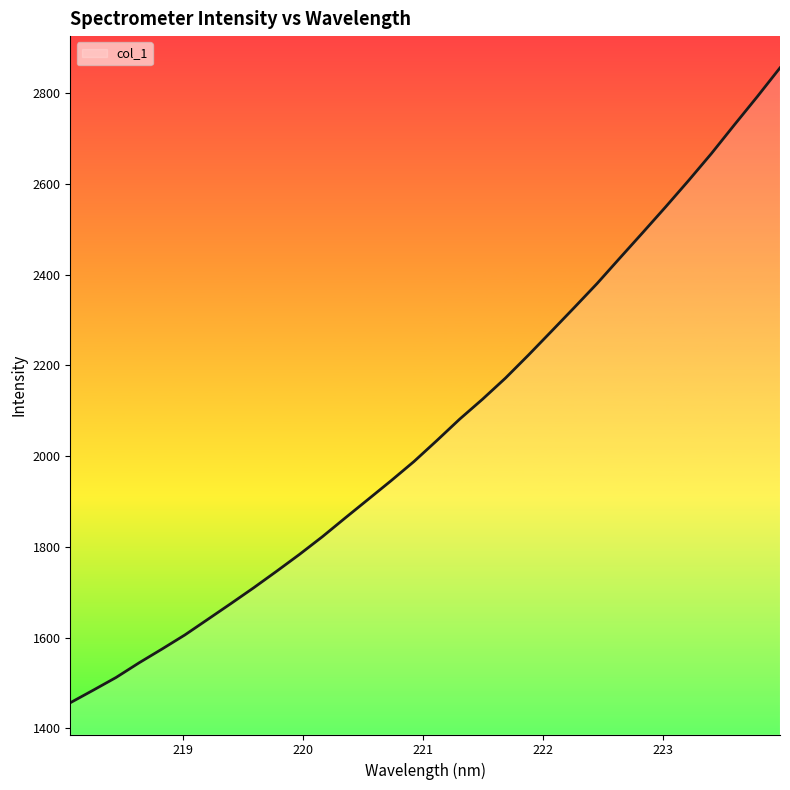

How many values exceed 2034?

16